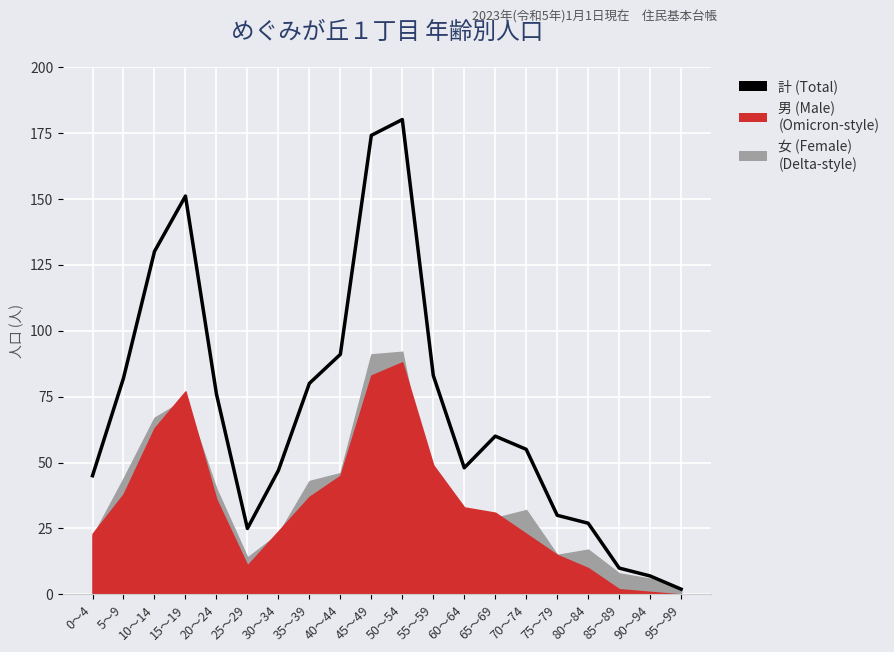

Reading right to left, transcribe all the data shown in this chart.

2	7	10	27	30	55	60	48	83	180	174	91	80	47	25	76	151	130	82	45